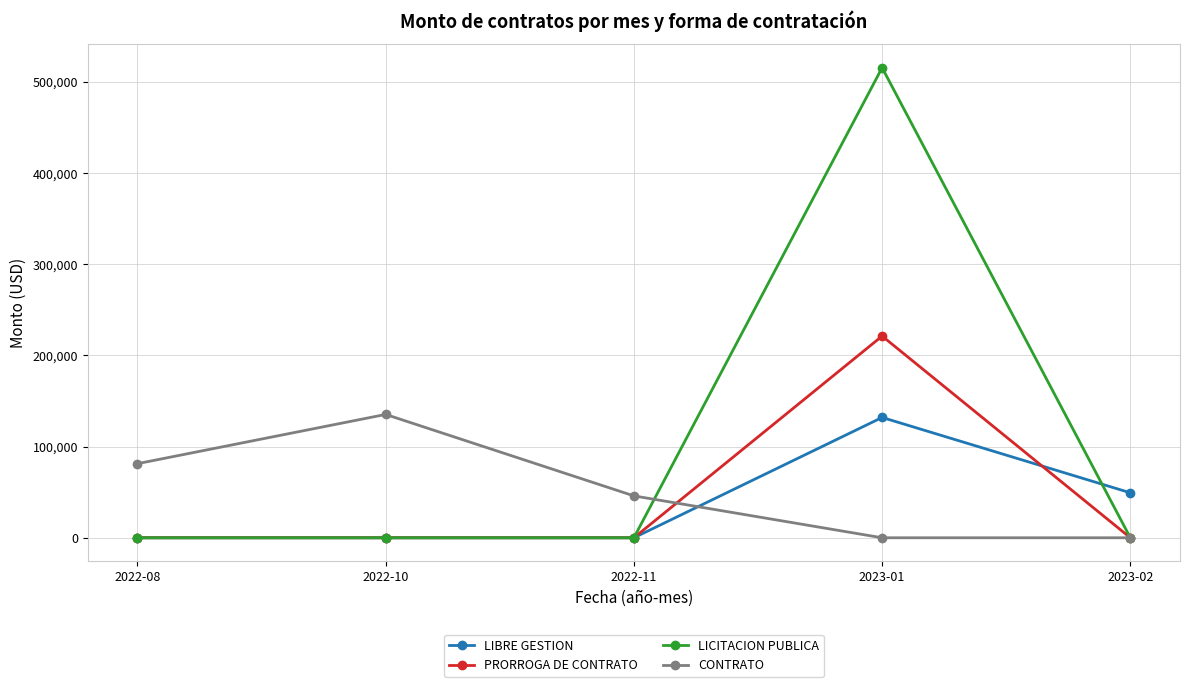

Which series has the largest range (max minus min)?

LICITACION PUBLICA